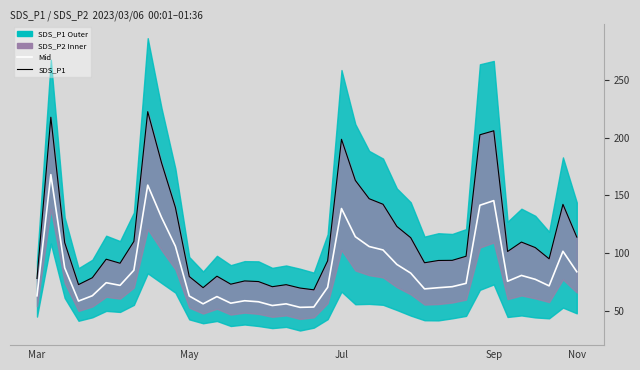

Rank the series by their average value, from highest to lowest.

SDS_P1, Mid (white)